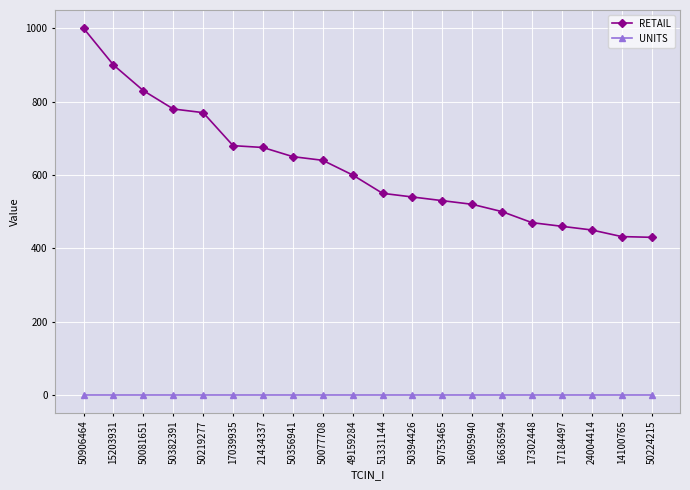

The RETAIL series shows 600.0 at 49159284. True or false?

True